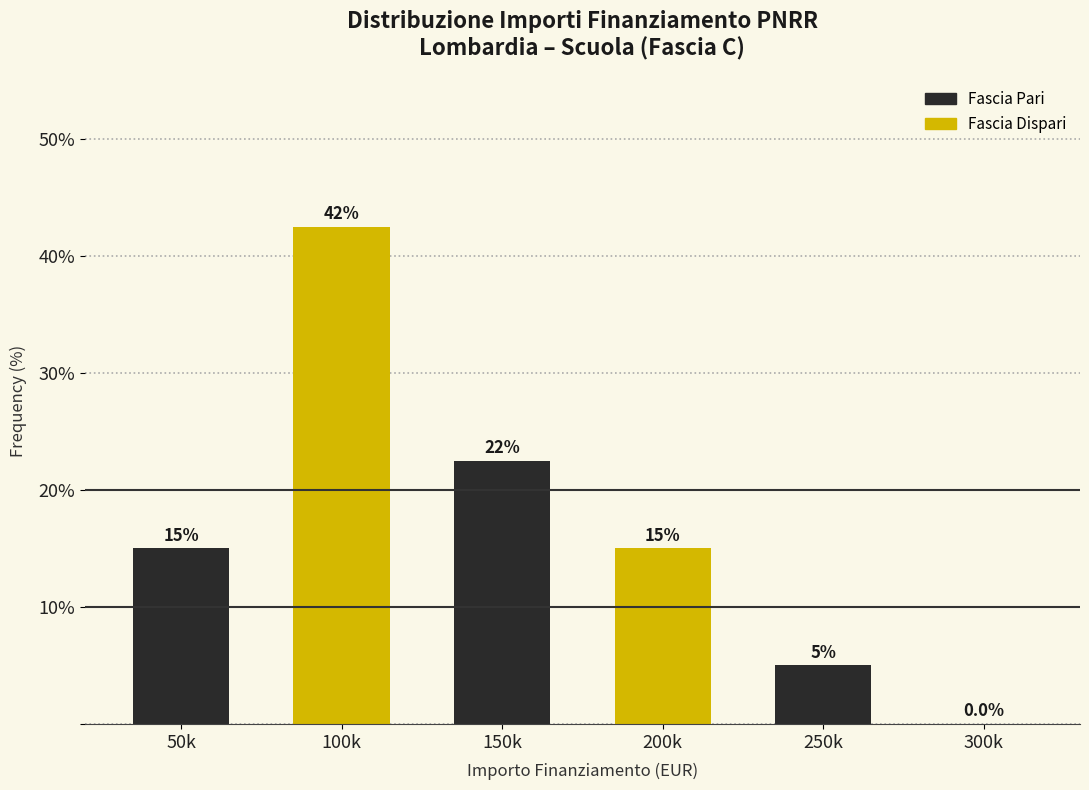

Reading left to right, list all the values displayed in this chart.

50k=15.0	100k=42.5	150k=22.5	200k=15.0	250k=5.0	300k=0.0